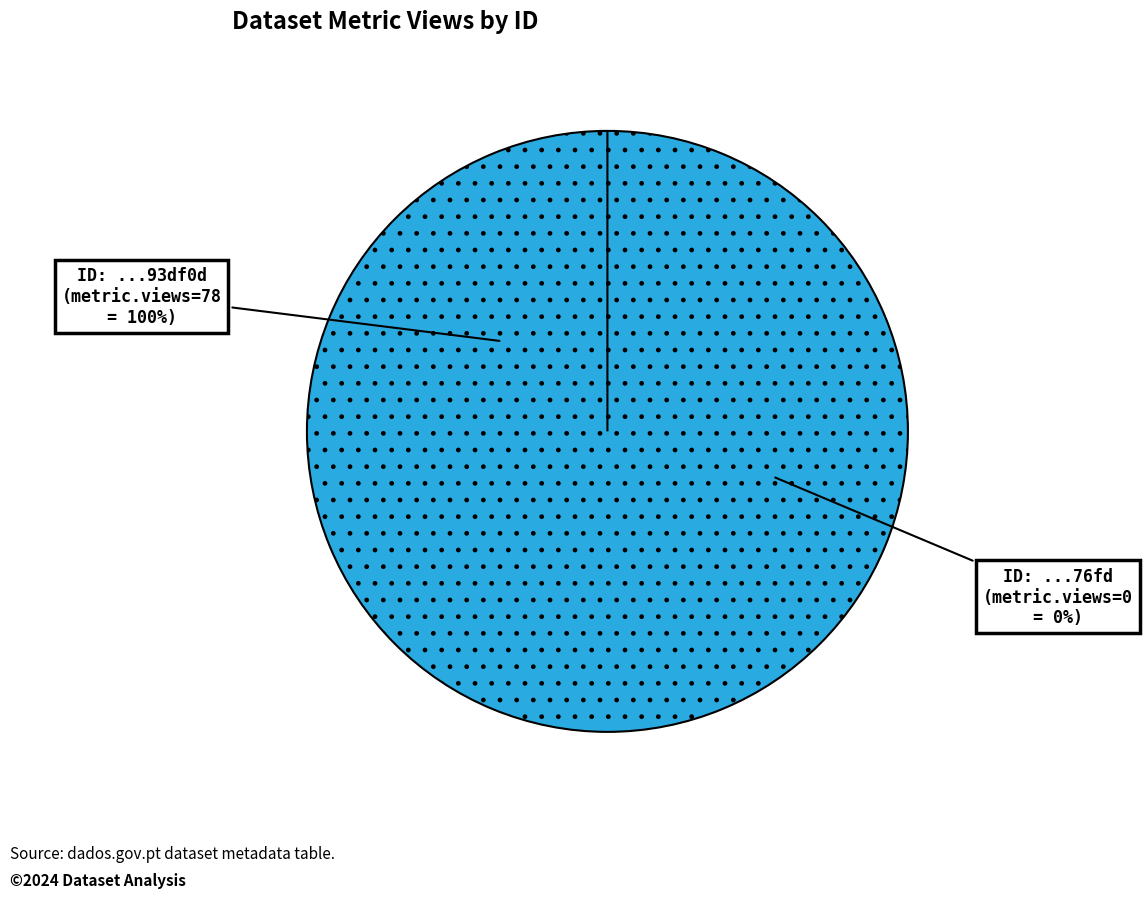

Is there a majority slice in this chart?

Yes